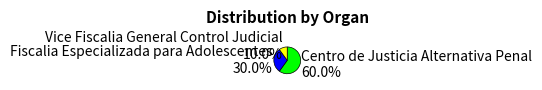

The Vice Fiscalia General Control Judicial slice represents 10% of the pie. True or false?

True